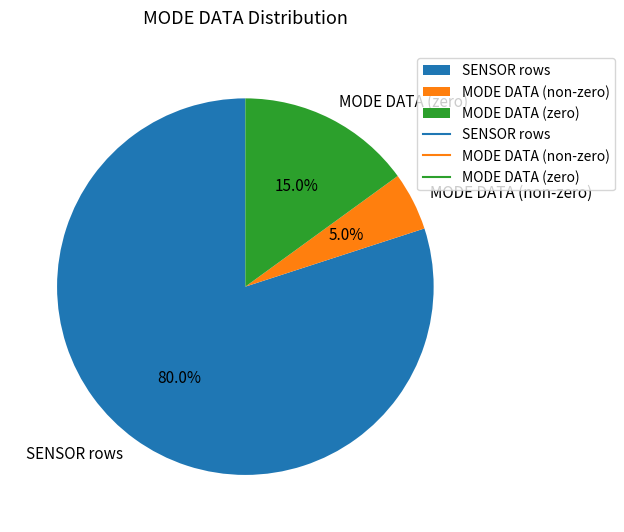

What portion of the pie excludes SENSOR rows?

20.0%